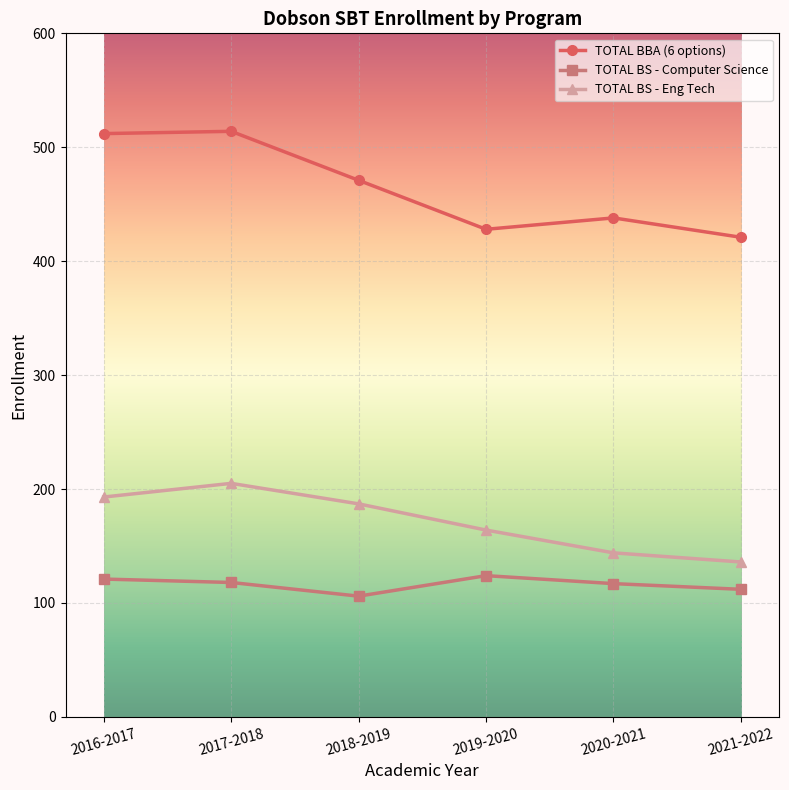

What position from the left is 2019-2020?

4